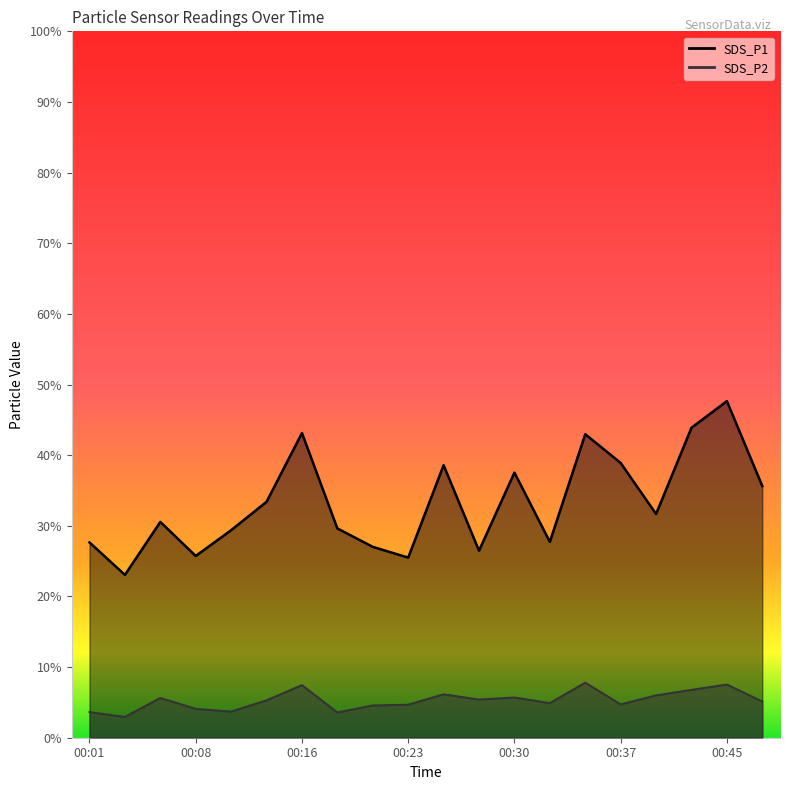

Rank the series by their average value, from highest to lowest.

SDS_P1, SDS_P2